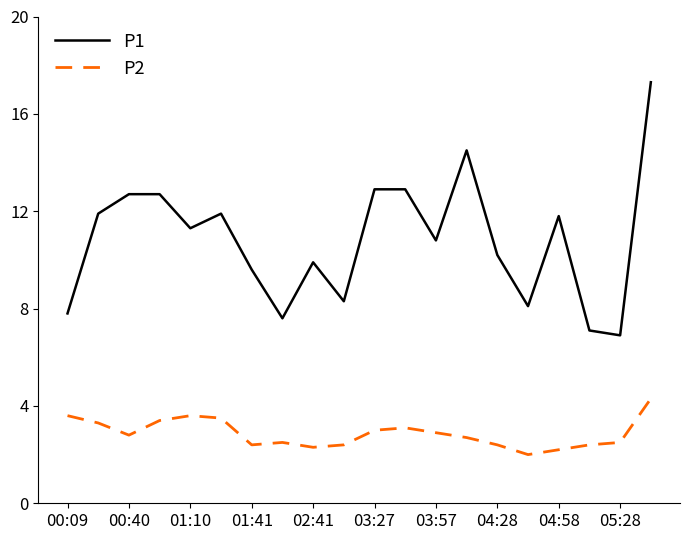

What is the difference between the maximum and minimum values in the P2 series?

2.3